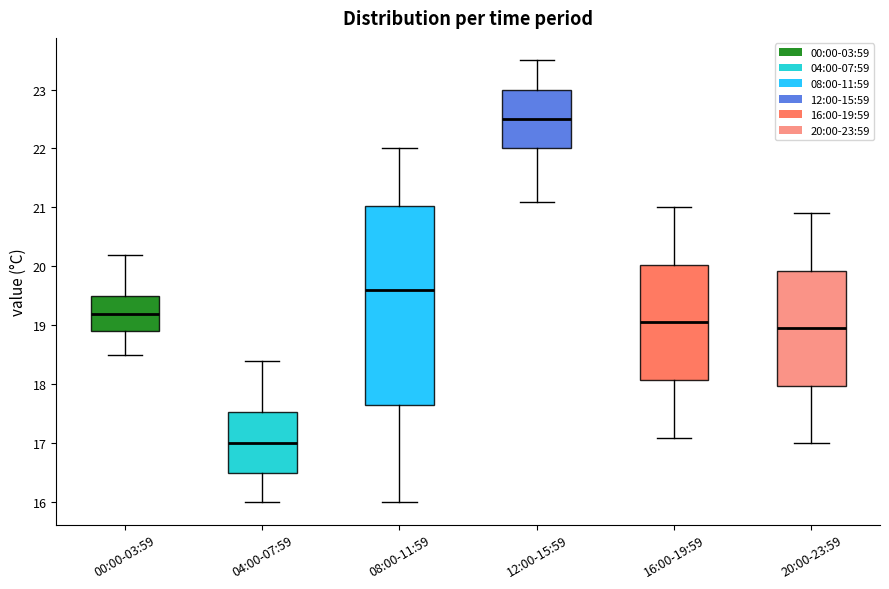

Reading left to right, read every box against the y-axis: the position of its median line, the range the box covers, and the ends of its whiskers. The values are not printed on the chart, so give them approximately, as read against the axis.

00:00-03:59: median 19.2, box 18.9 to 19.5, whiskers 18.5 to 20.2
04:00-07:59: median 17.0, box 16.5 to 17.5, whiskers 16.0 to 18.4
08:00-11:59: median 19.6, box 17.7 to 21.0, whiskers 16.0 to 22.0
12:00-15:59: median 22.5, box 22.0 to 23.0, whiskers 21.1 to 23.5
16:00-19:59: median 19.1, box 18.1 to 20.0, whiskers 17.1 to 21.0
20:00-23:59: median 19.0, box 18.0 to 19.9, whiskers 17.0 to 20.9